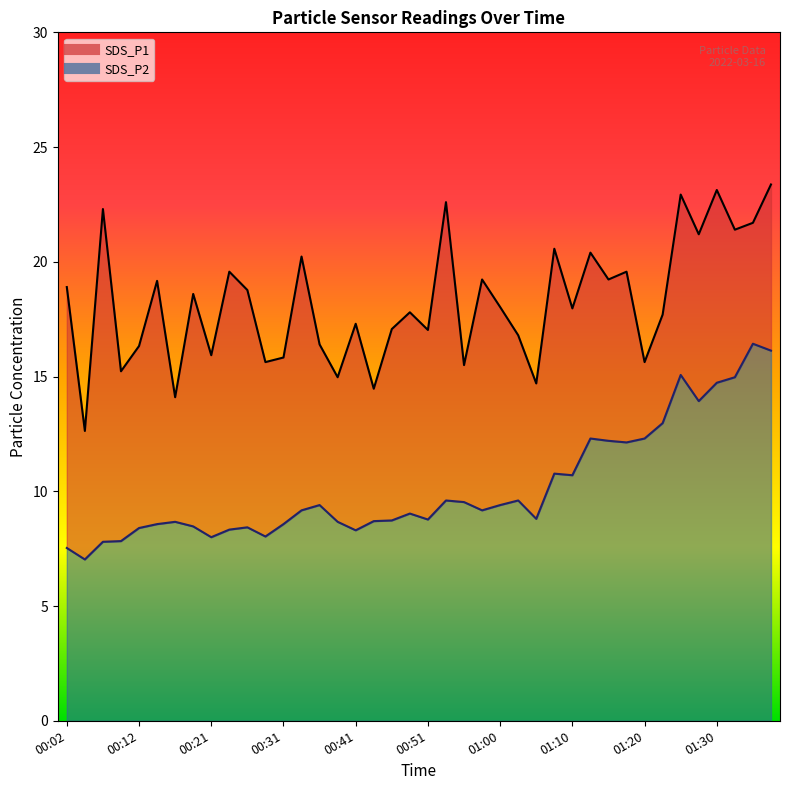

Between 00:53 and 00:07, which is larger?

00:53